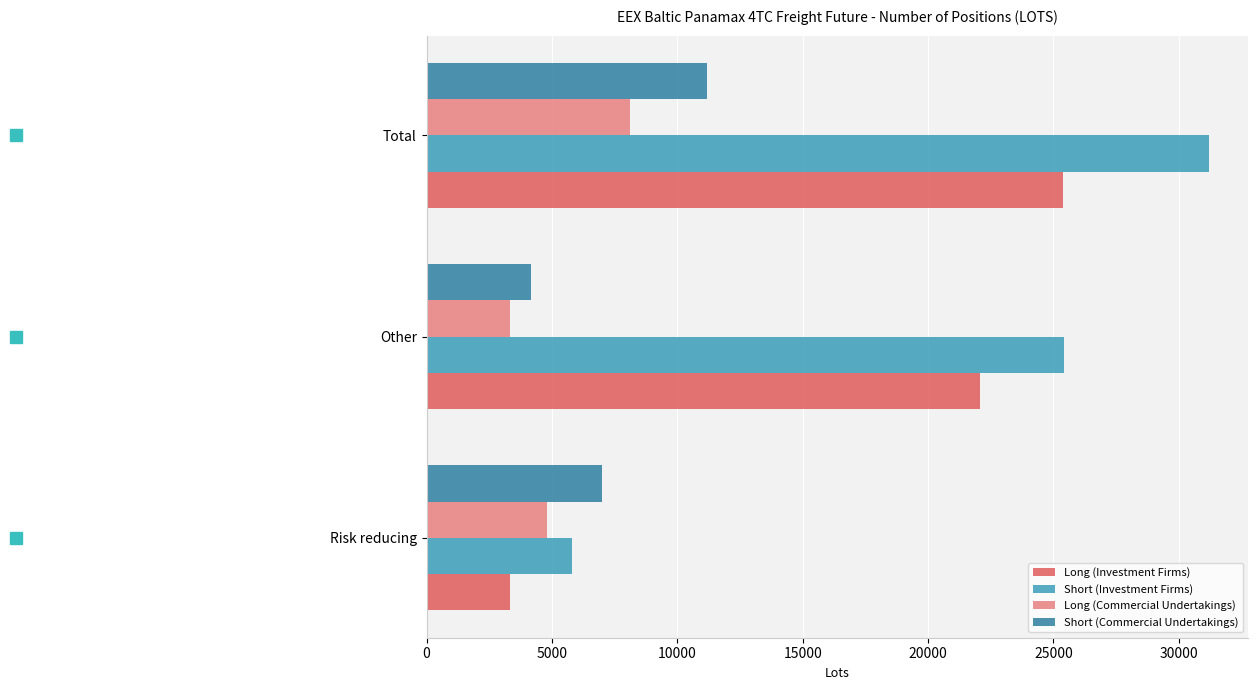

Between Other and Total, which series saw the biggest shift?

Short (Commercial Undertakings)